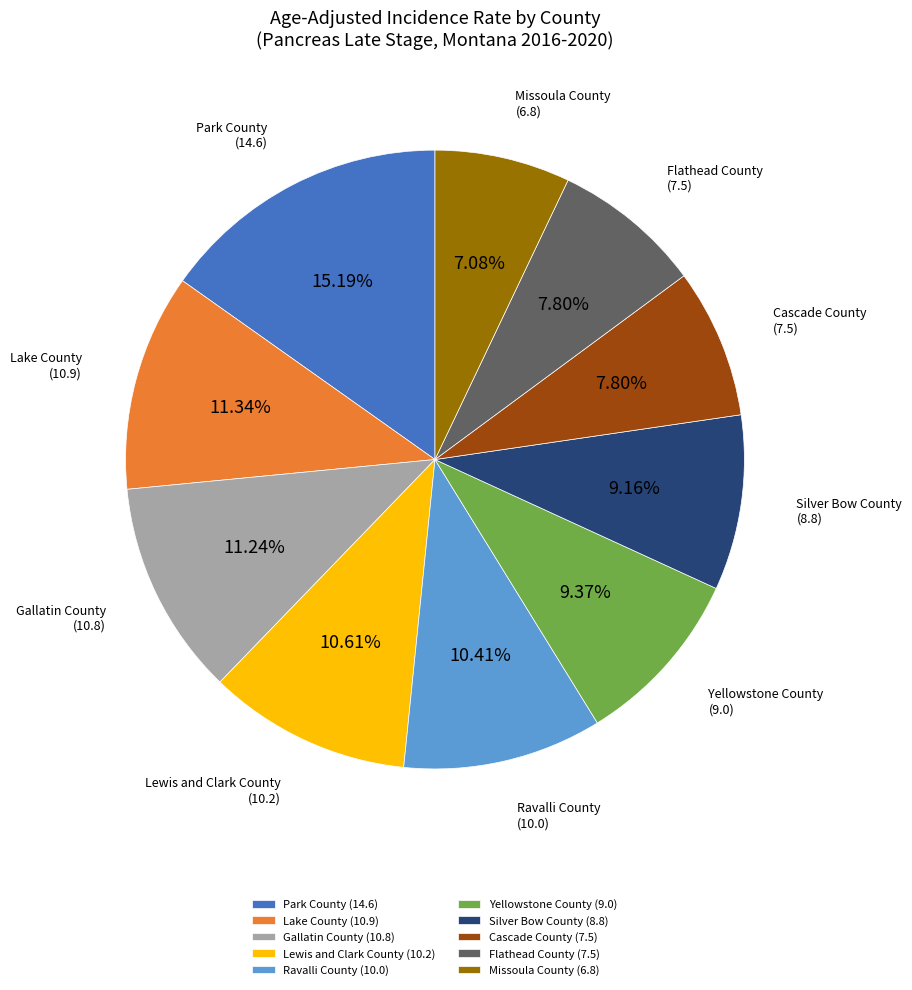

Combined, do Missoula County and Lake County account for over 50%?

No